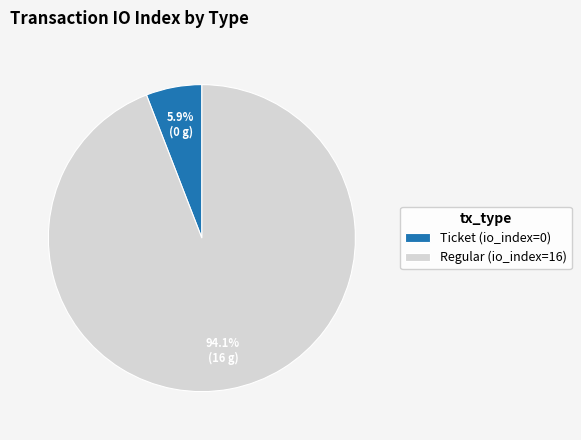

How many slices are in this pie chart?

2